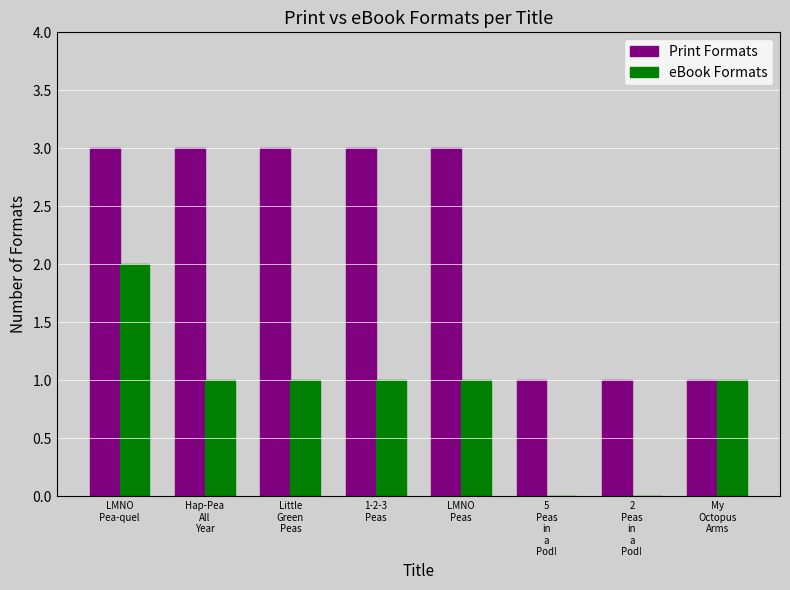

How many groups of bars are there?

8